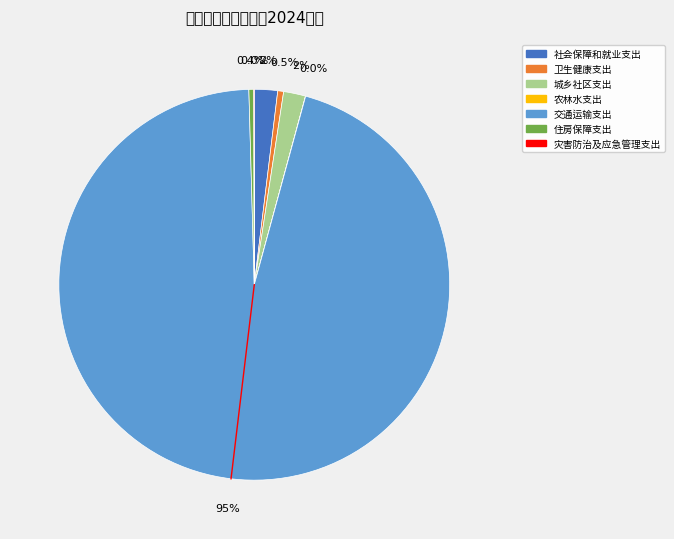

Rank the categories by value from highest to lowest.

交通运输支出, 社会保障和就业支出, 城乡社区支出, 卫生健康支出, 住房保障支出, 灾害防治及应急管理支出, 农林水支出